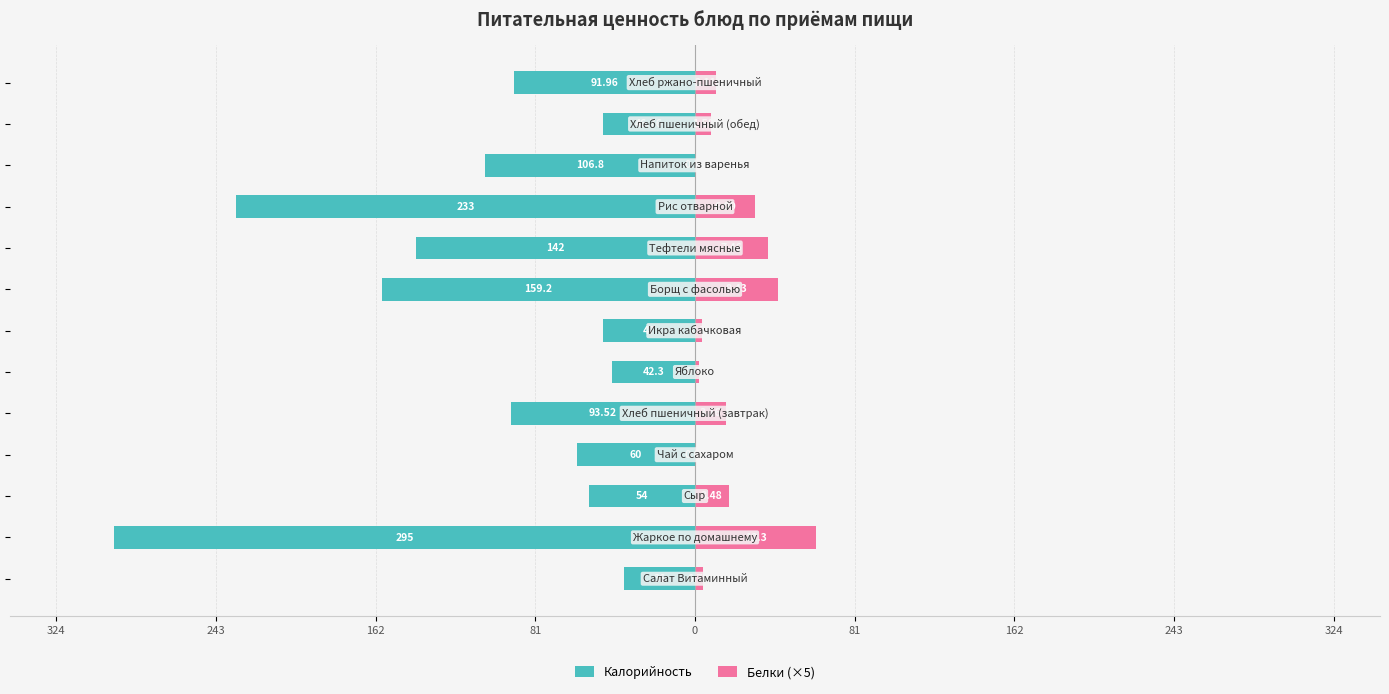

What is the minimum value for Белки (×5)?

0.4